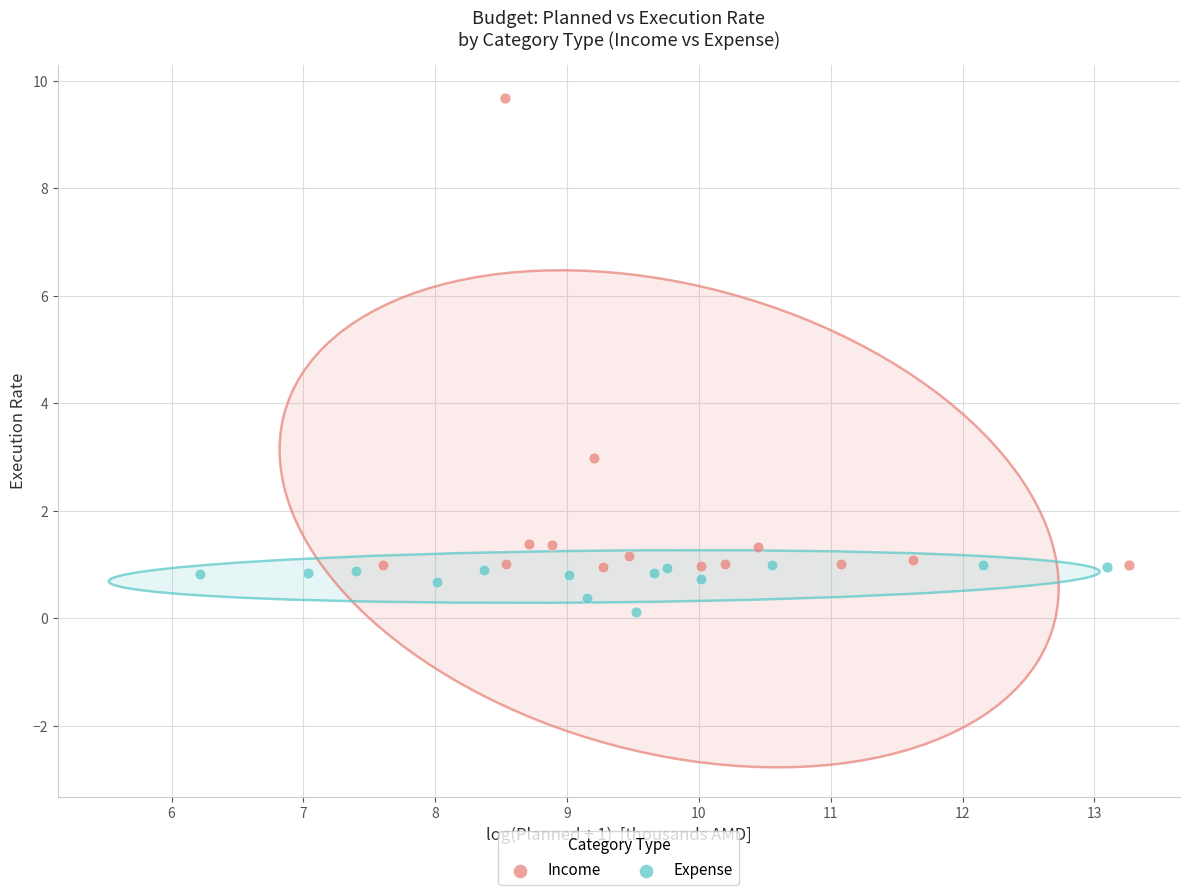

Which series contains the highest Y value?

Income